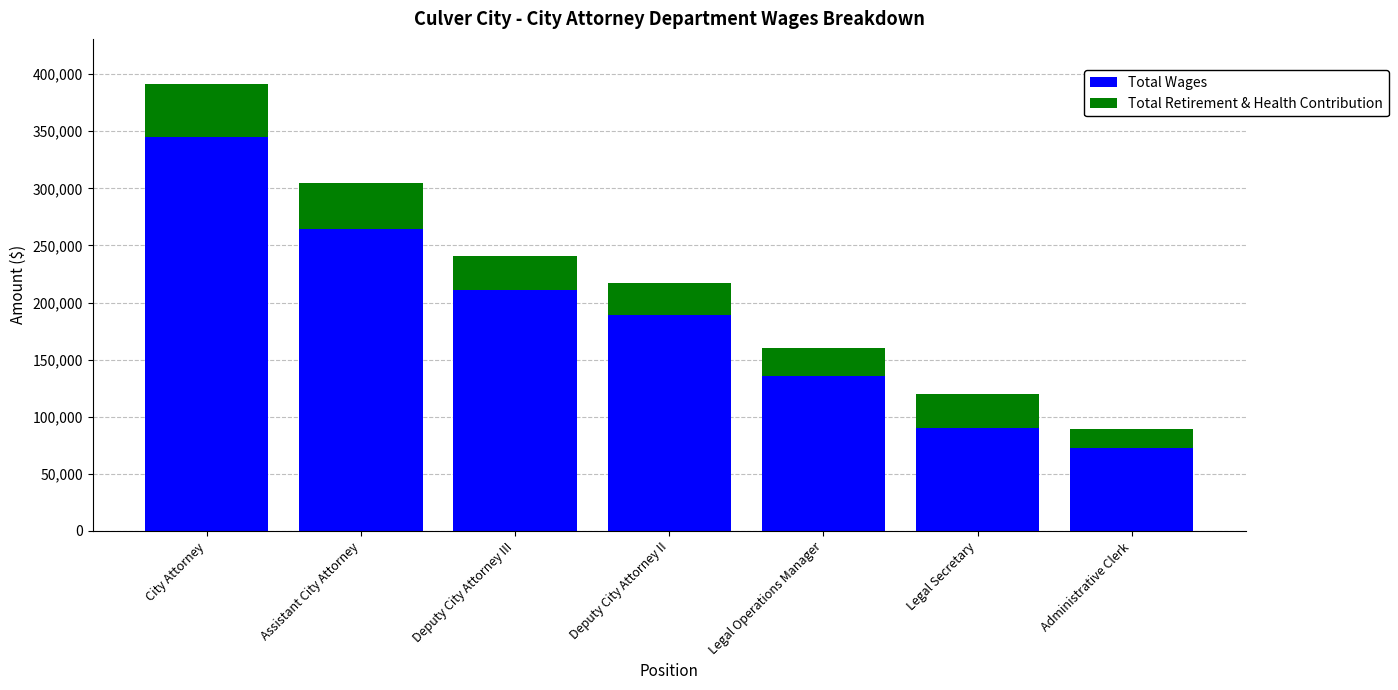

What are all the series names shown in the legend?

Total Wages, Total Retirement & Health Contribution